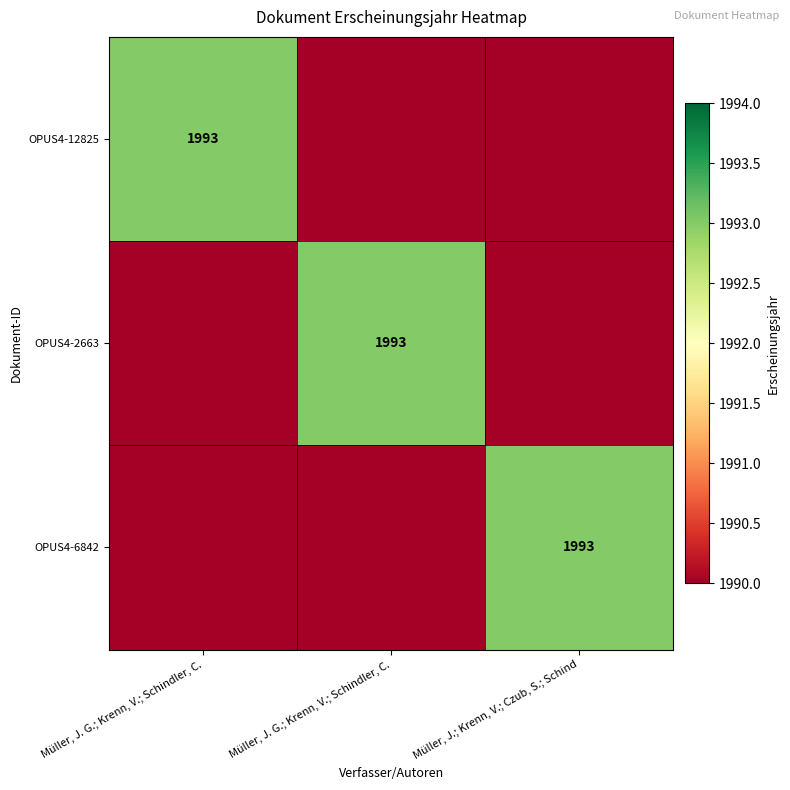

At which category is the sum across all series the highest?

Müller, J. G.; Krenn, V.; Schindler, C.